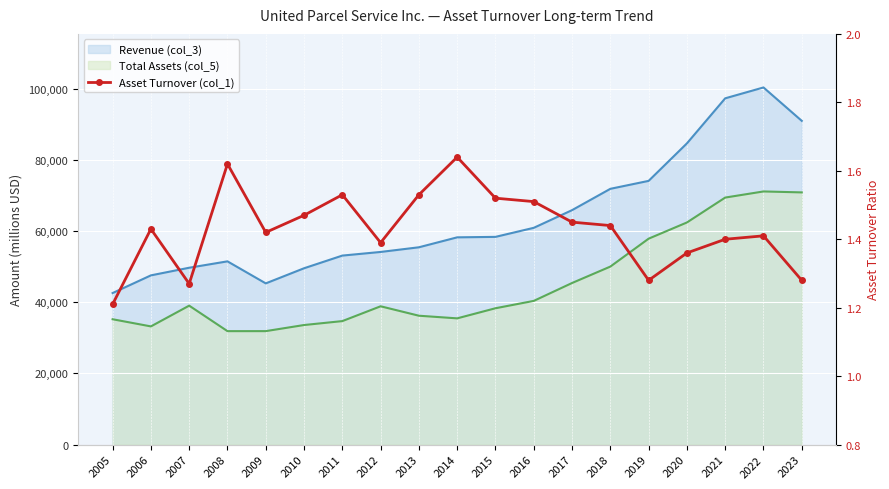

The chart shows a value of 1.5 at 2016. True or false?

True